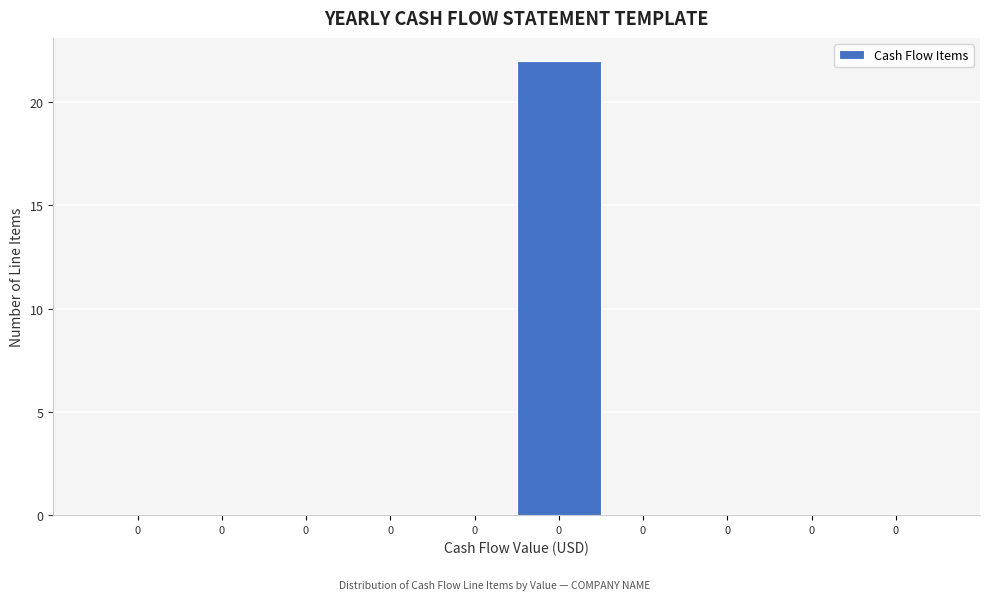

How many series are shown in this chart?

1